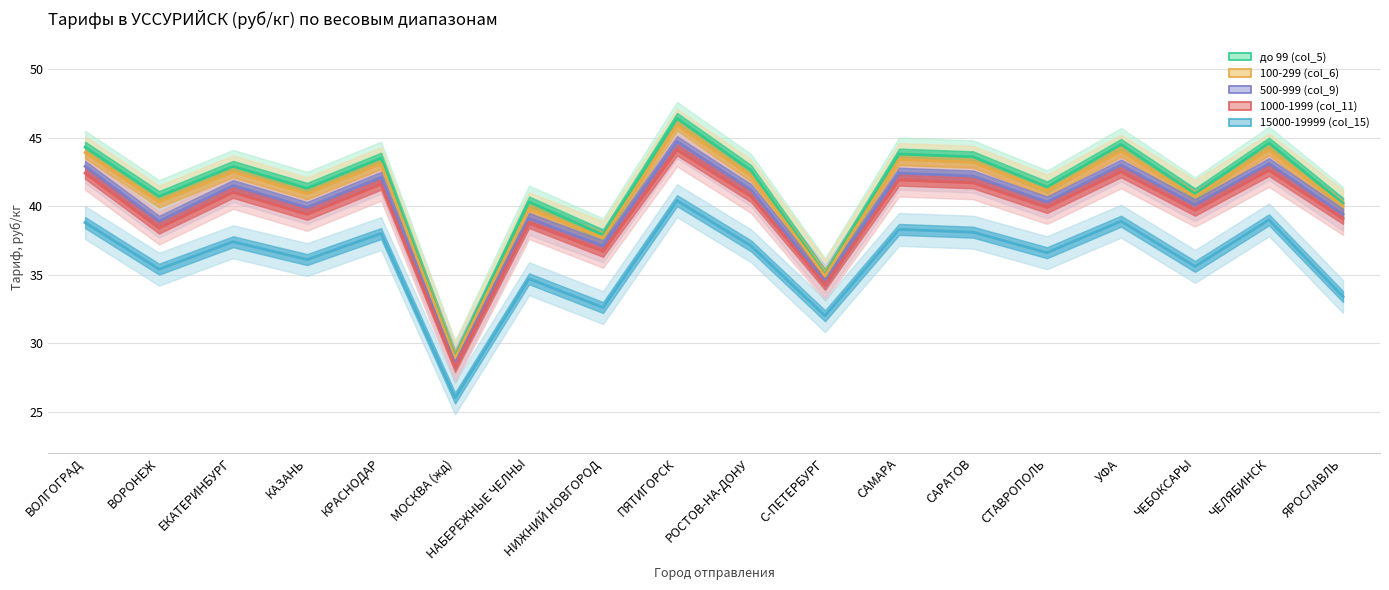

Rank the categories by 15000-19999 (col_15) value from highest to lowest.

ПЯТИГОРСК, ЧЕЛЯБИНСК, УФА, ВОЛГОГРАД, САМАРА, САРАТОВ, КРАСНОДАР, ЕКАТЕРИНБУРГ, РОСТОВ-НА-ДОНУ, СТАВРОПОЛЬ, КАЗАНЬ, ЧЕБОКСАРЫ, ВОРОНЕЖ, НАБЕРЕЖНЫЕ ЧЕЛНЫ, ЯРОСЛАВЛЬ, НИЖНИЙ НОВГОРОД, С-ПЕТЕРБУРГ, МОСКВА (жд)